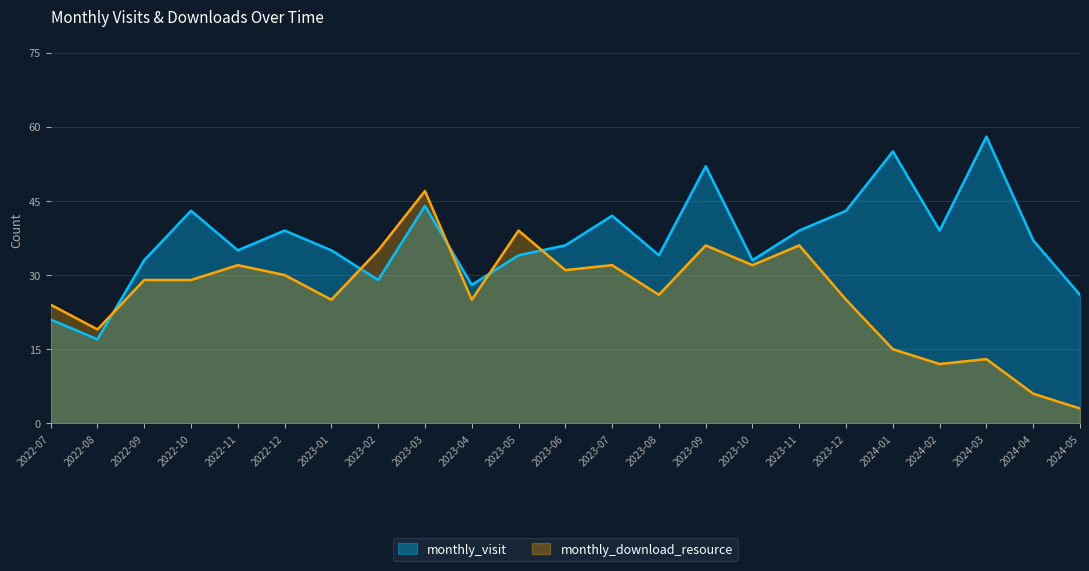

Reading left to right, what are all the values shown in this chart?

monthly_visit: 2022-07=21	2022-08=17	2022-09=33	2022-10=43	2022-11=35	2022-12=39	2023-01=35	2023-02=29	2023-03=44	2023-04=28	2023-05=34	2023-06=36	2023-07=42	2023-08=34	2023-09=52	2023-10=33	2023-11=39	2023-12=43	2024-01=55	2024-02=39	2024-03=58	2024-04=37	2024-05=26
monthly_download_resource: 2022-07=24	2022-08=19	2022-09=29	2022-10=29	2022-11=32	2022-12=30	2023-01=25	2023-02=35	2023-03=47	2023-04=25	2023-05=39	2023-06=31	2023-07=32	2023-08=26	2023-09=36	2023-10=32	2023-11=36	2023-12=25	2024-01=15	2024-02=12	2024-03=13	2024-04=6	2024-05=3